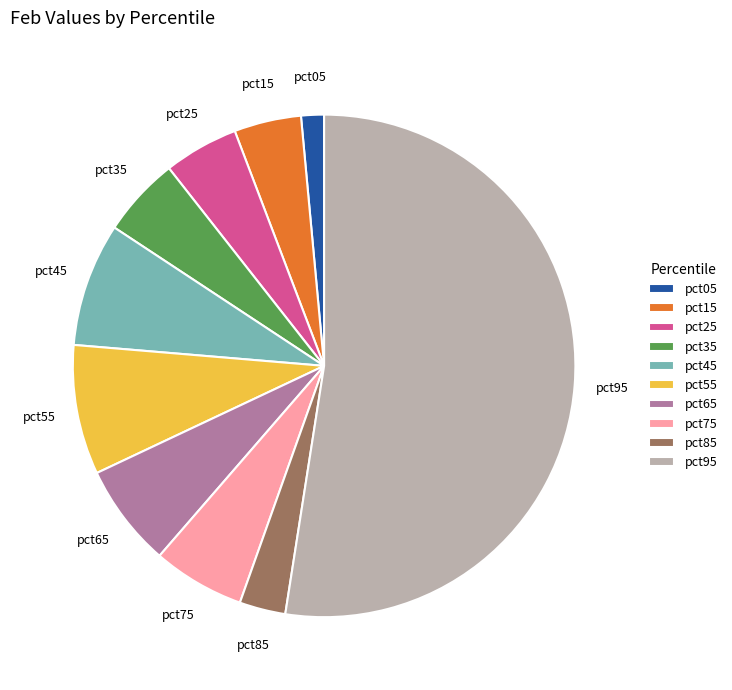

Between pct65 and pct15, which is larger?

pct65